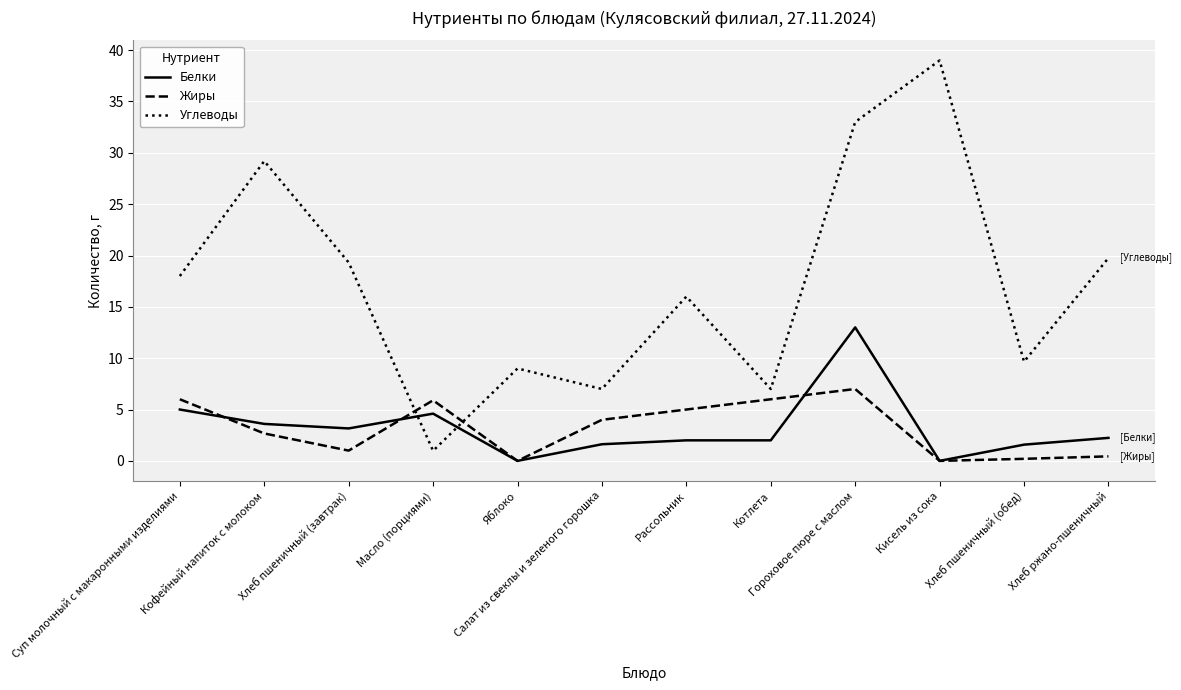

What are all the series names shown in the legend?

Белки, Жиры, Углеводы